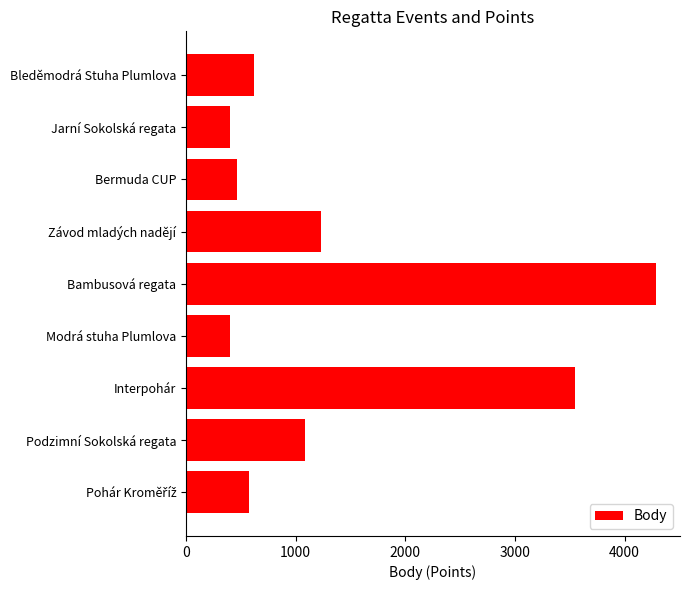

What is the average value?

1400